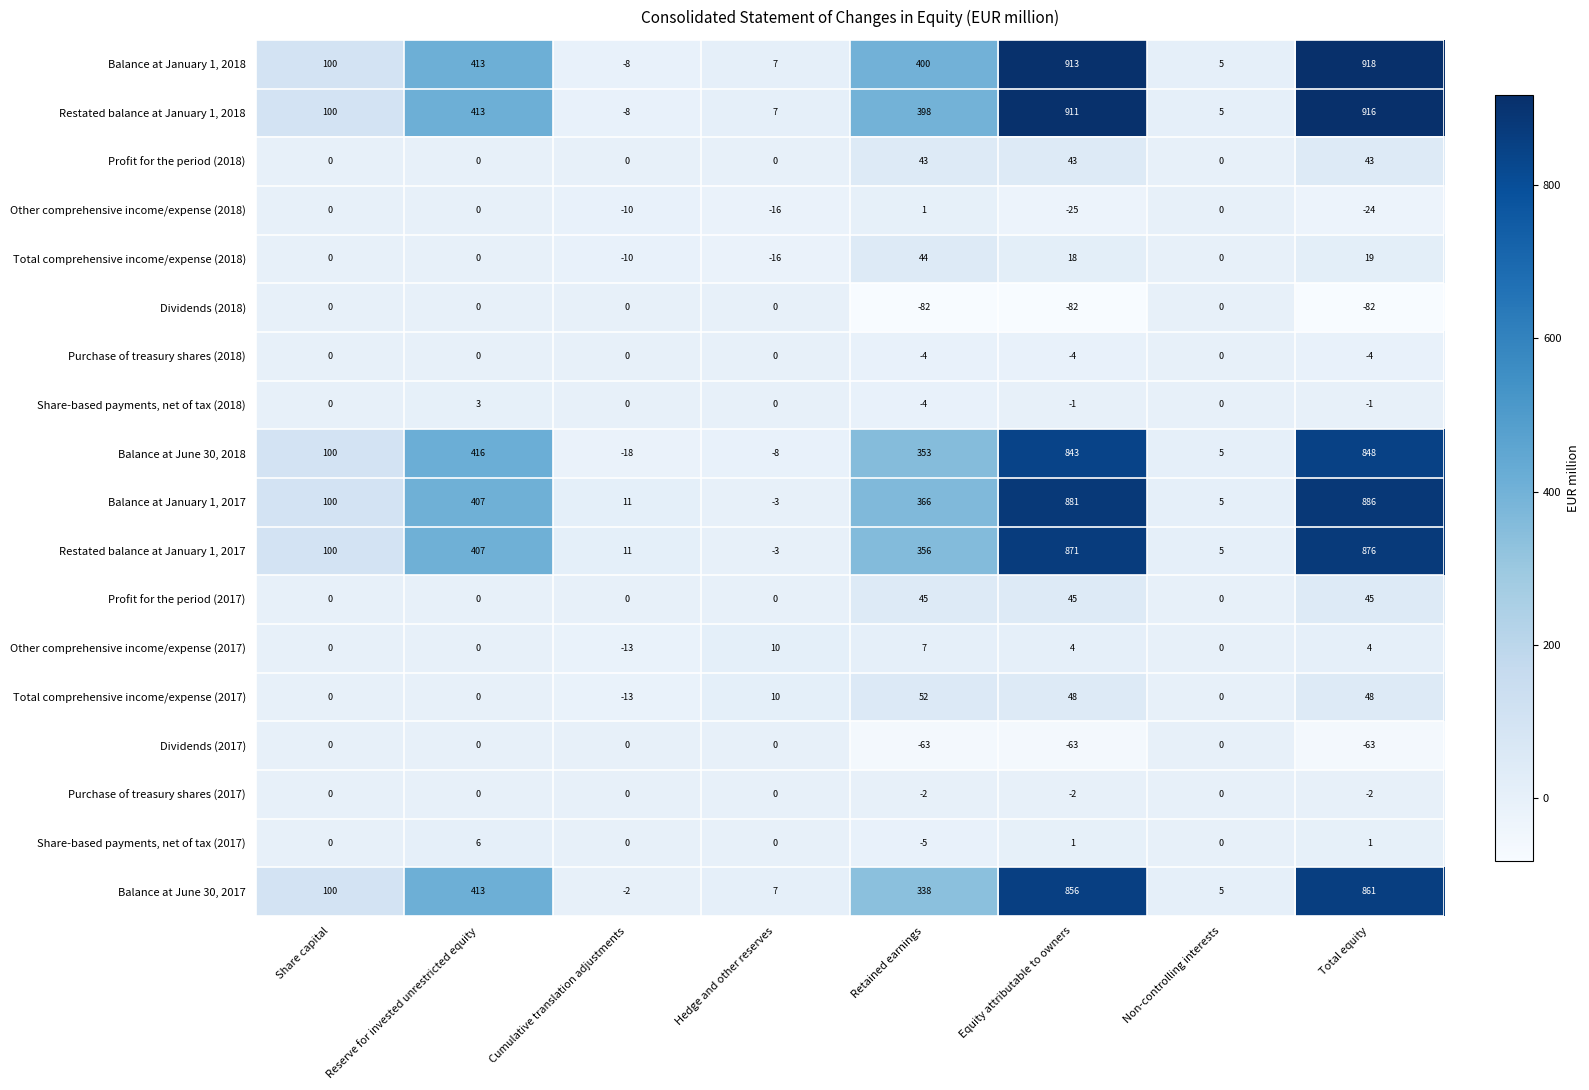

What is the difference between the Restated balance at January 1, 2018 values at Retained earnings and Cumulative translation adjustments?

406